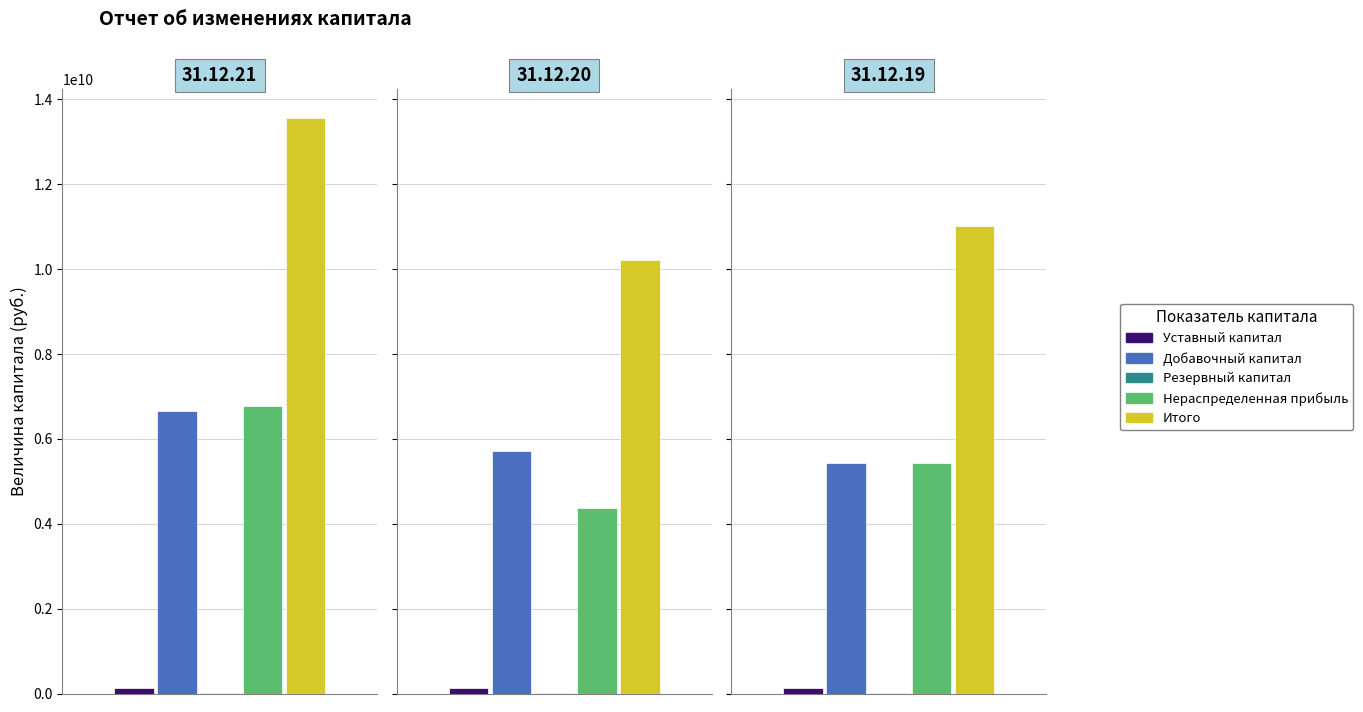

Is it true that Итого equals 19569156116 at 31.12.19?

False